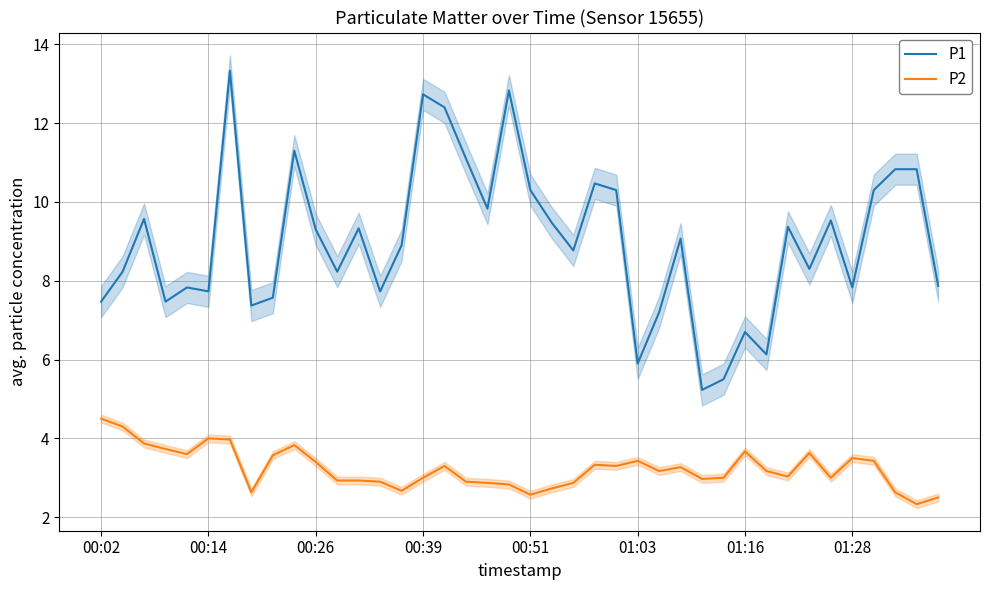

True or false: P2 and P1 cross at least once.

False